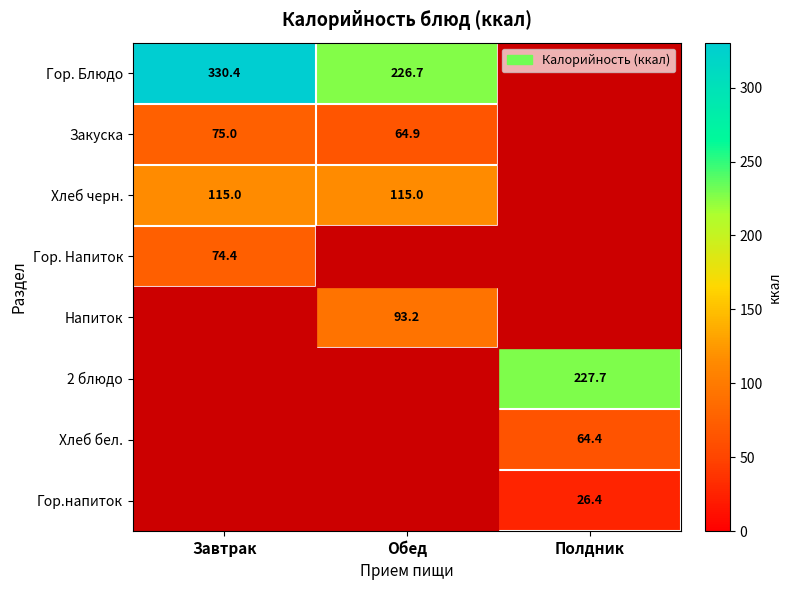

True or false: Закуска has a value of 64.9 at Обед.

True